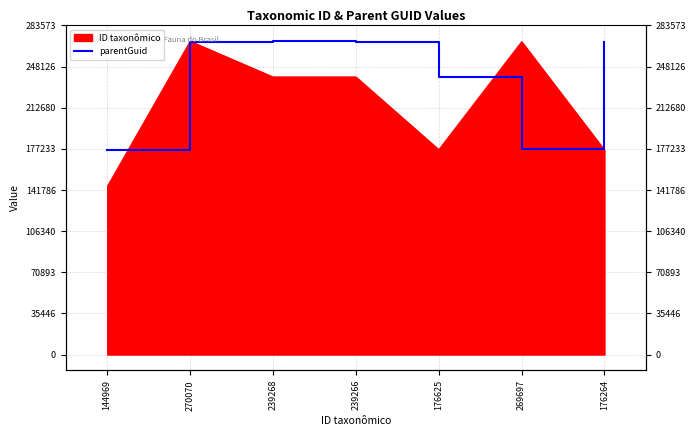

Does the chart display data point markers on the line(s)?

No